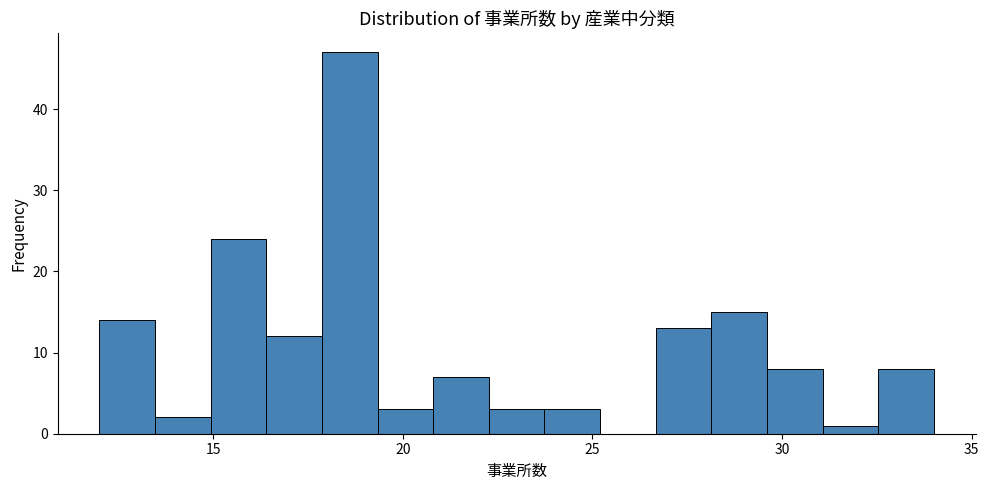

Around what value on the x-axis is the tallest bar? Give the approximate position of its centre, as read against the axis.

18.5